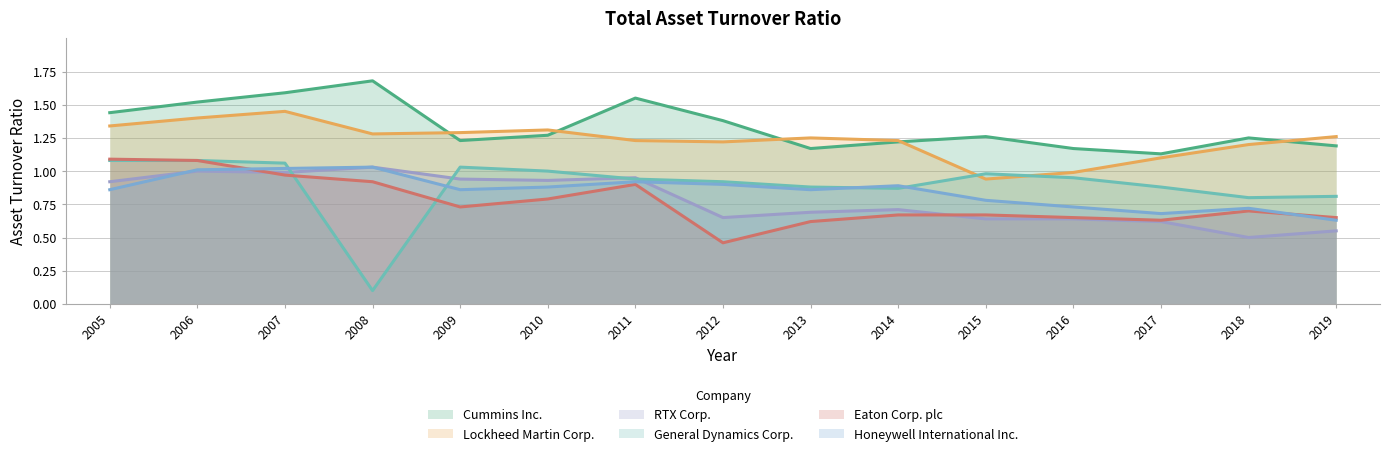

Does the chart have visible grid lines?

Yes